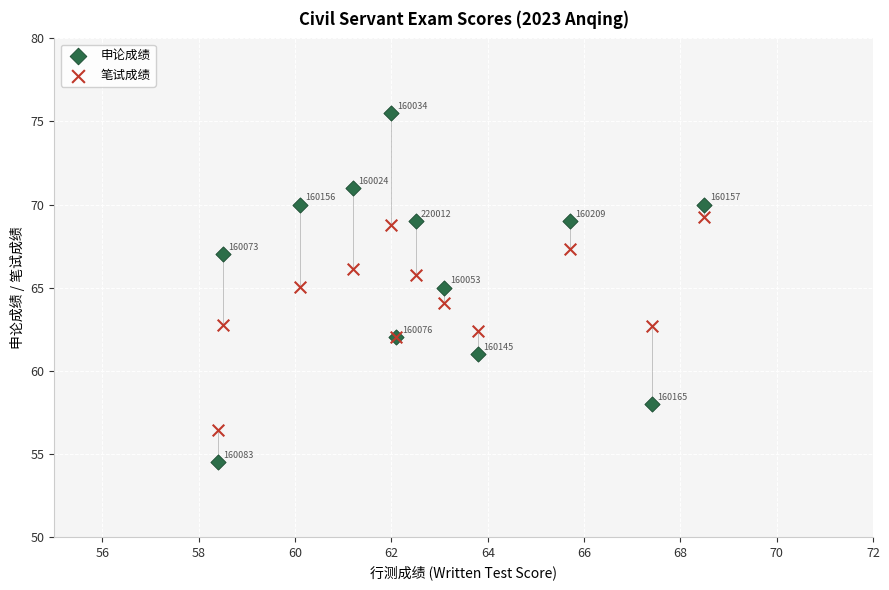

Which series reaches the minimum Y coordinate?

申论成绩